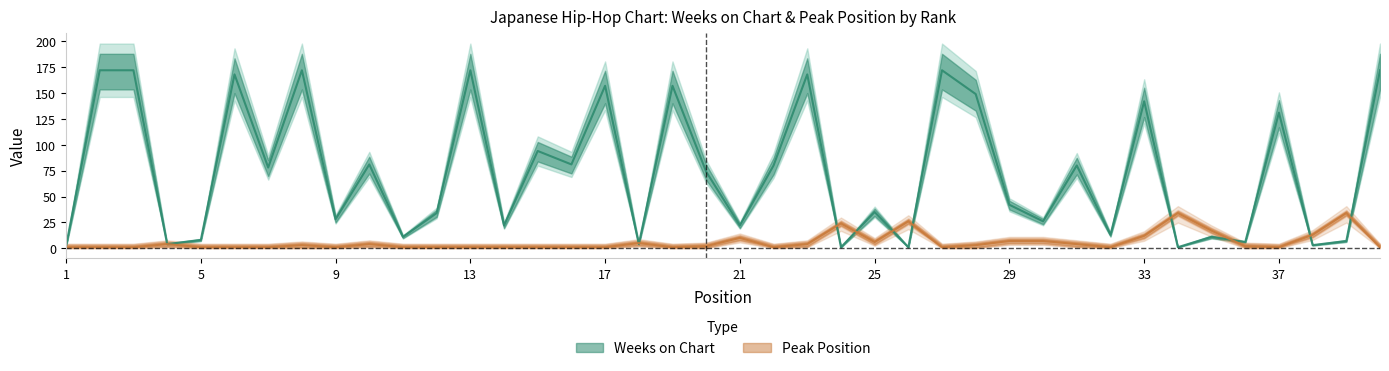

Where is the first local maximum for Weeks on Chart?

6